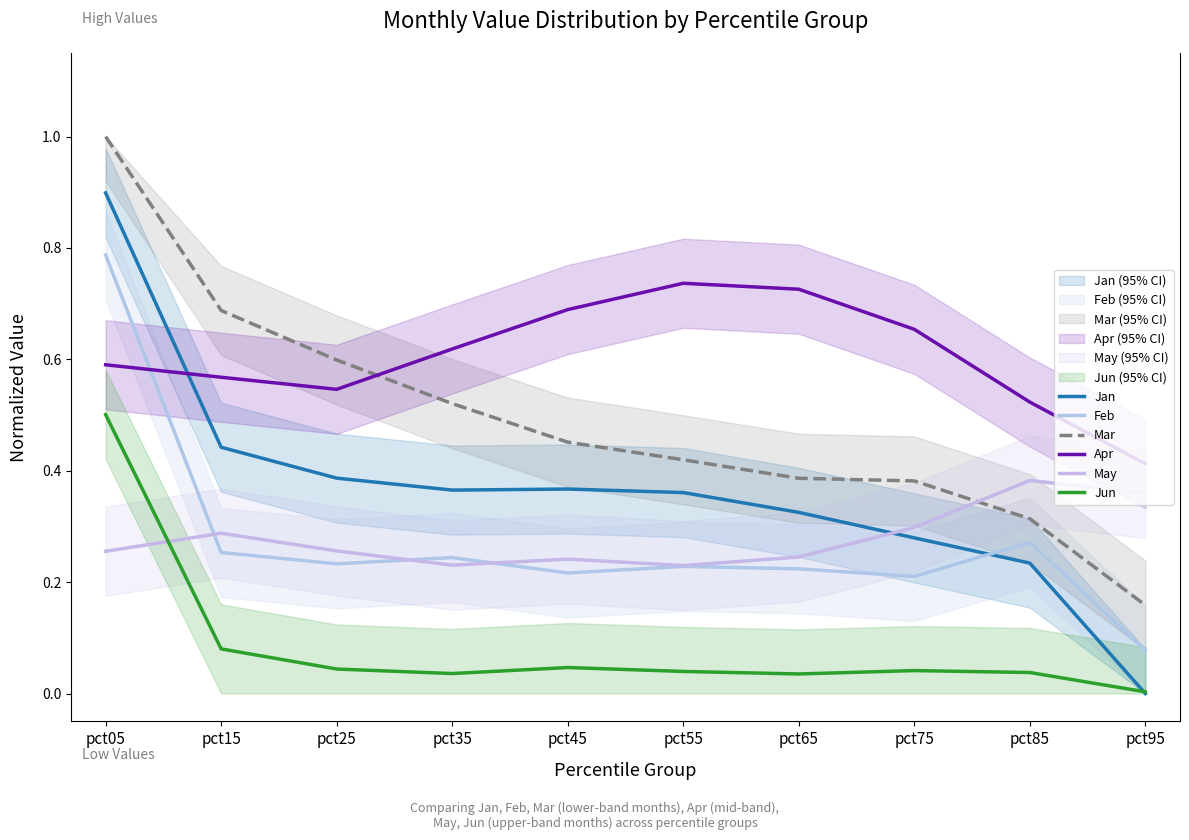

Reading left to right, transcribe all the data shown in this chart.

Jan: 0.9	0.4	0.4	0.4	0.4	0.4	0.3	0.3	0.2	0.0
Feb: 0.8	0.3	0.2	0.2	0.2	0.2	0.2	0.2	0.3	0.1
Mar: 1.0	0.7	0.6	0.5	0.5	0.4	0.4	0.4	0.3	0.2
Apr: 0.6	0.6	0.5	0.6	0.7	0.7	0.7	0.7	0.5	0.4
May: 0.3	0.3	0.3	0.2	0.2	0.2	0.2	0.3	0.4	0.4
Jun: 0.5	0.1	0.0	0.0	0.0	0.0	0.0	0.0	0.0	0.0